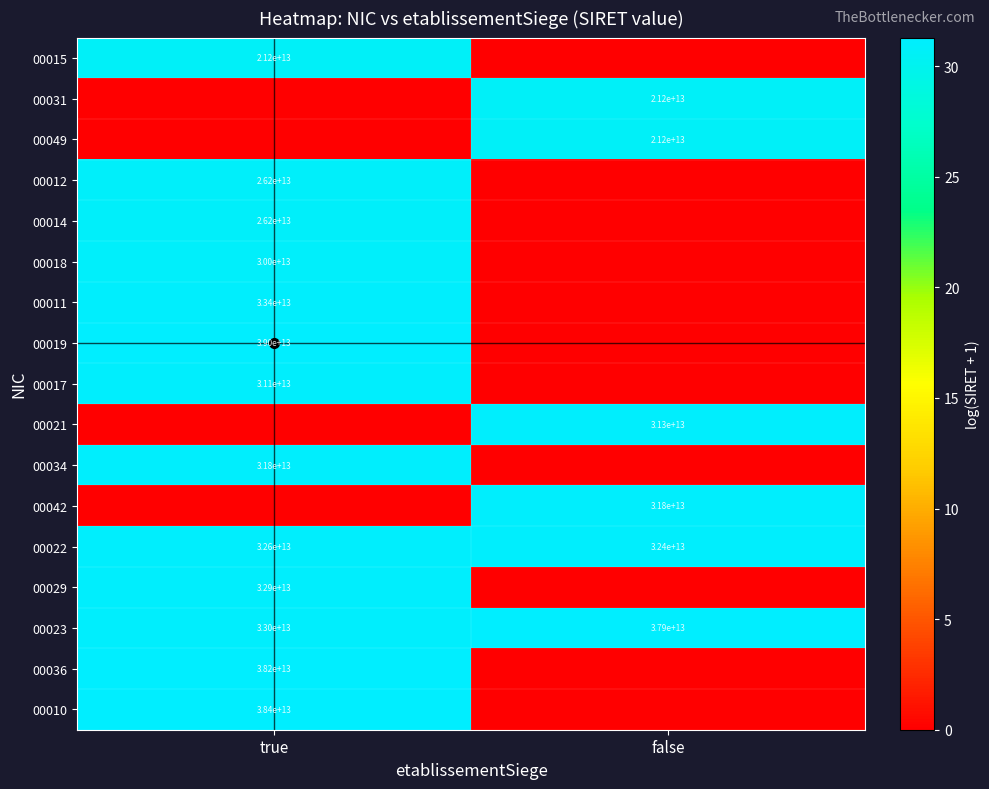

How many categories are shown in the chart?

2